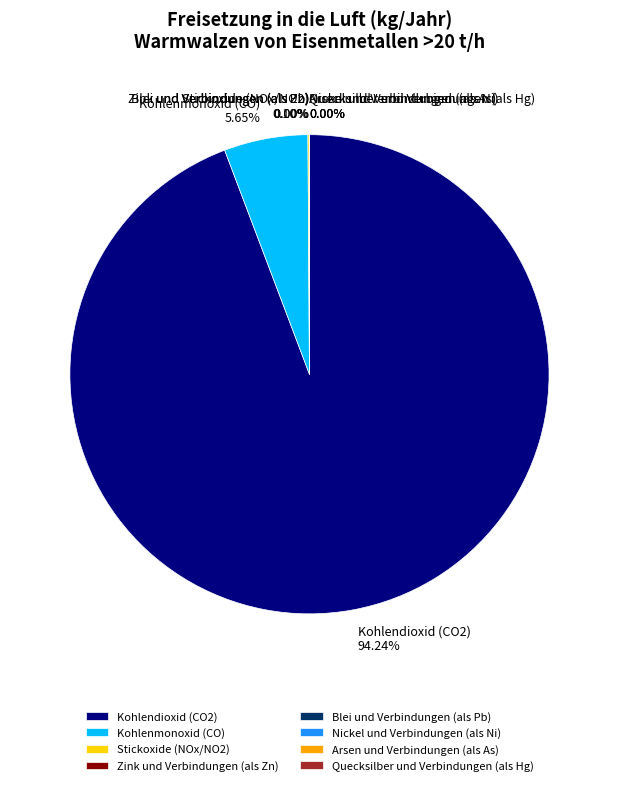

Count the number of slices in the pie.

8